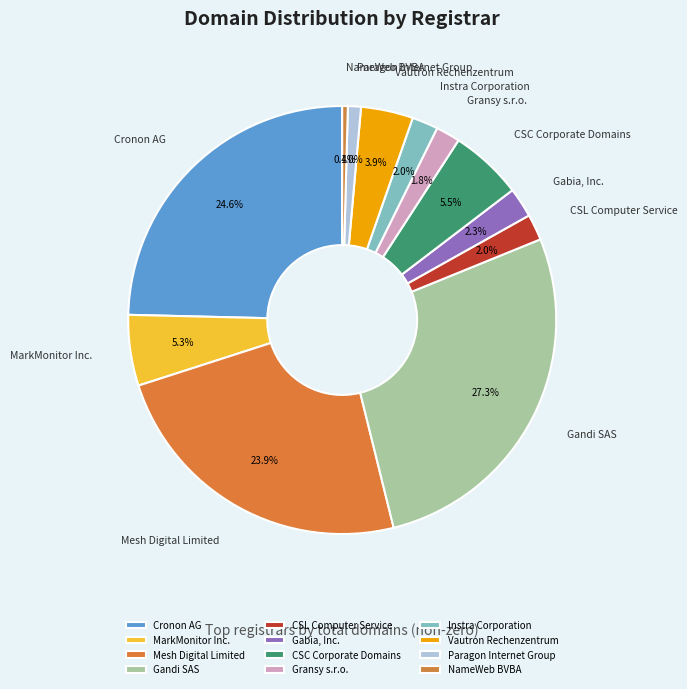

To the nearest percent, what is the average slice percentage?

8%